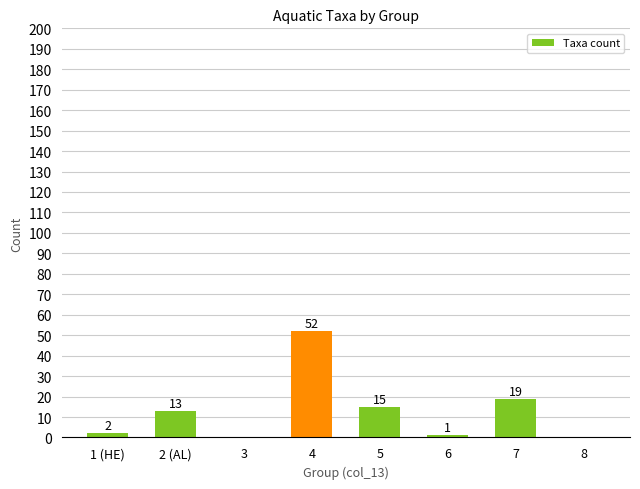

What is the sum of the values at 4 and 3?

52